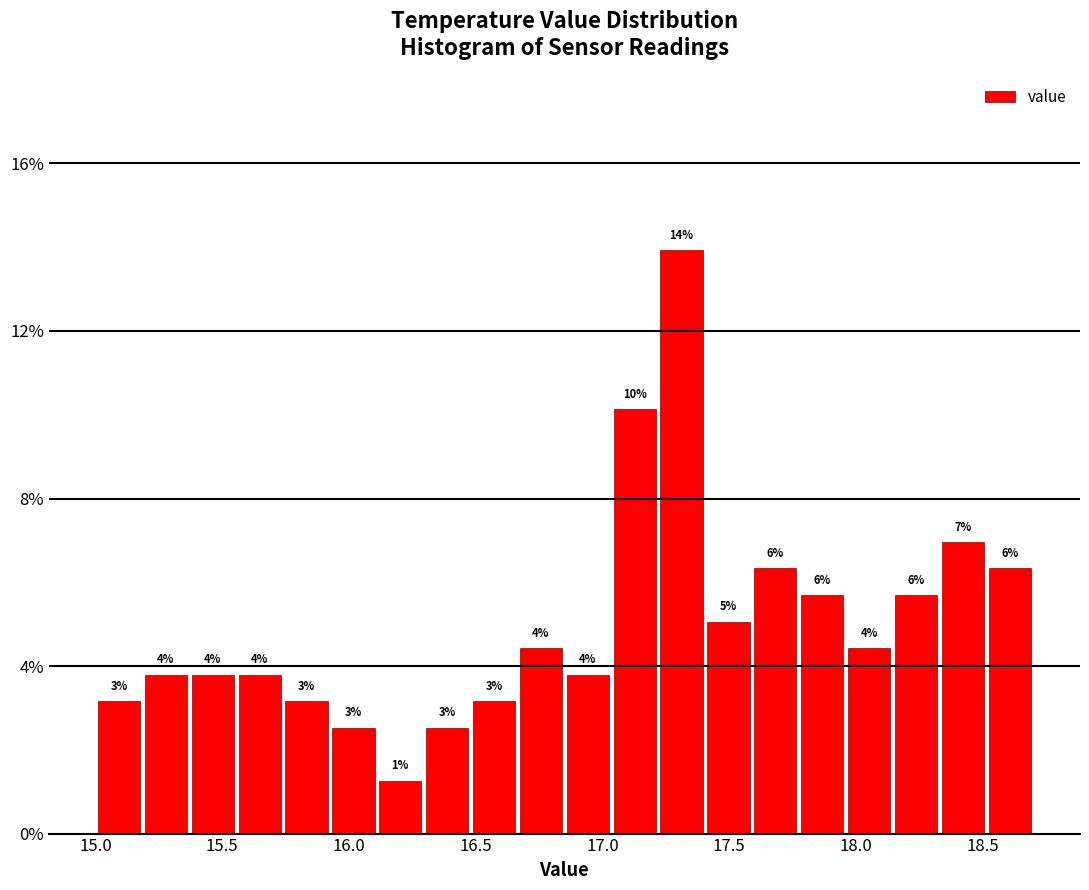

Around what value on the x-axis is the tallest bar? Give the approximate position of its centre, as read against the axis.

17.30